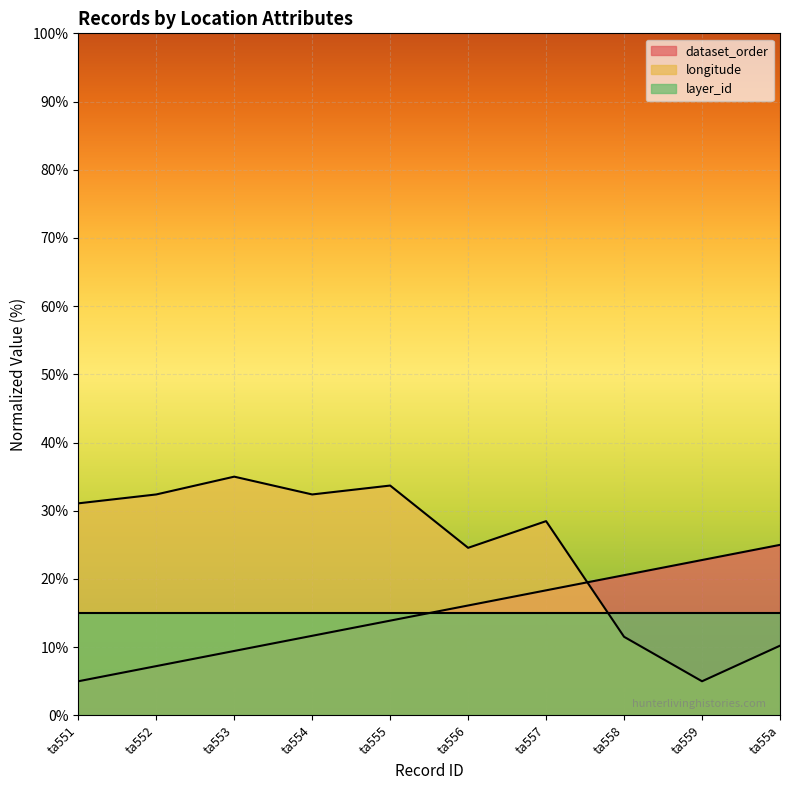

After their last crossing, which series has the higher values: longitude or dataset_order?

dataset_order